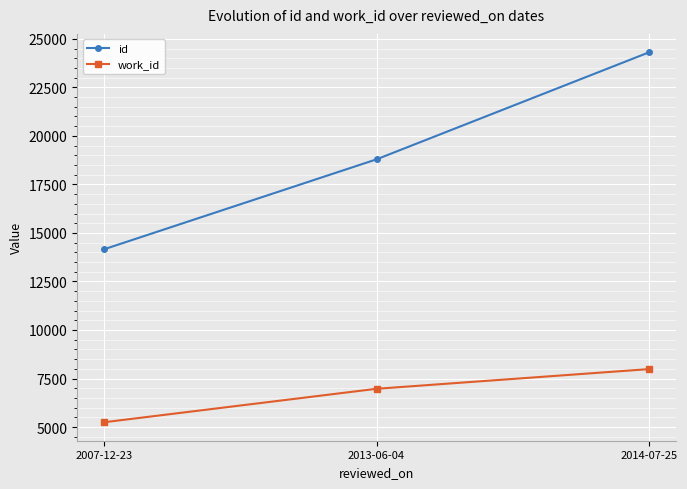

What is the label of the 2nd point from the right?

2013-06-04